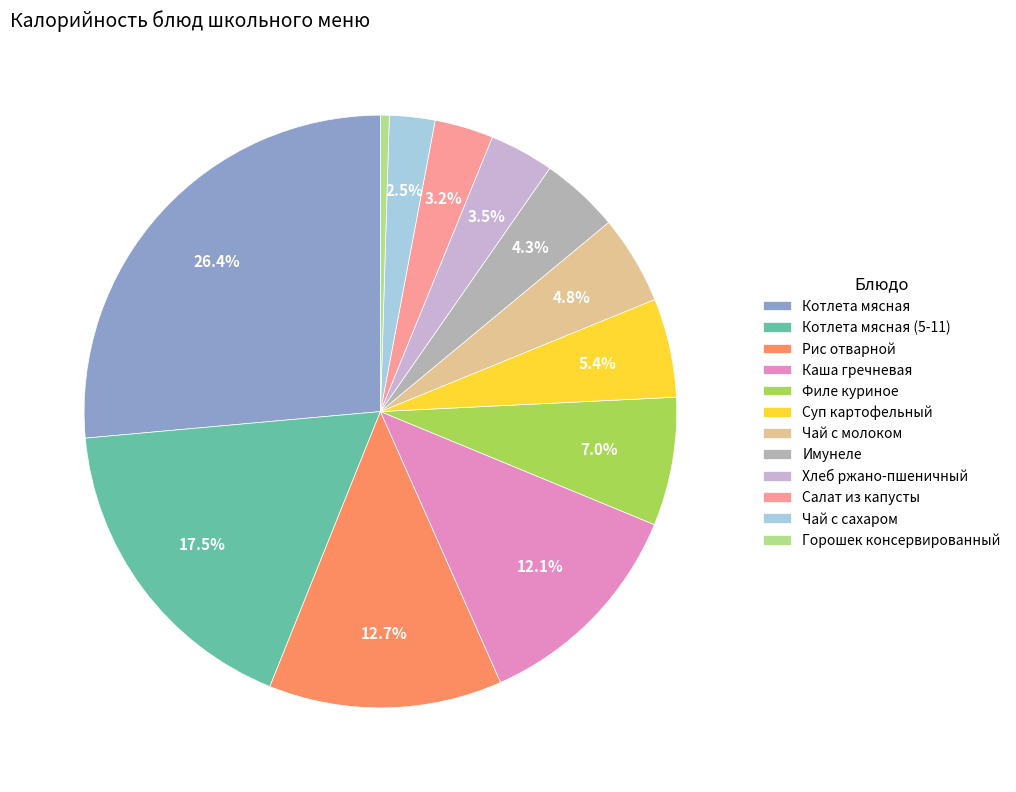

The Салат из капусты slice represents 3% of the pie. True or false?

True